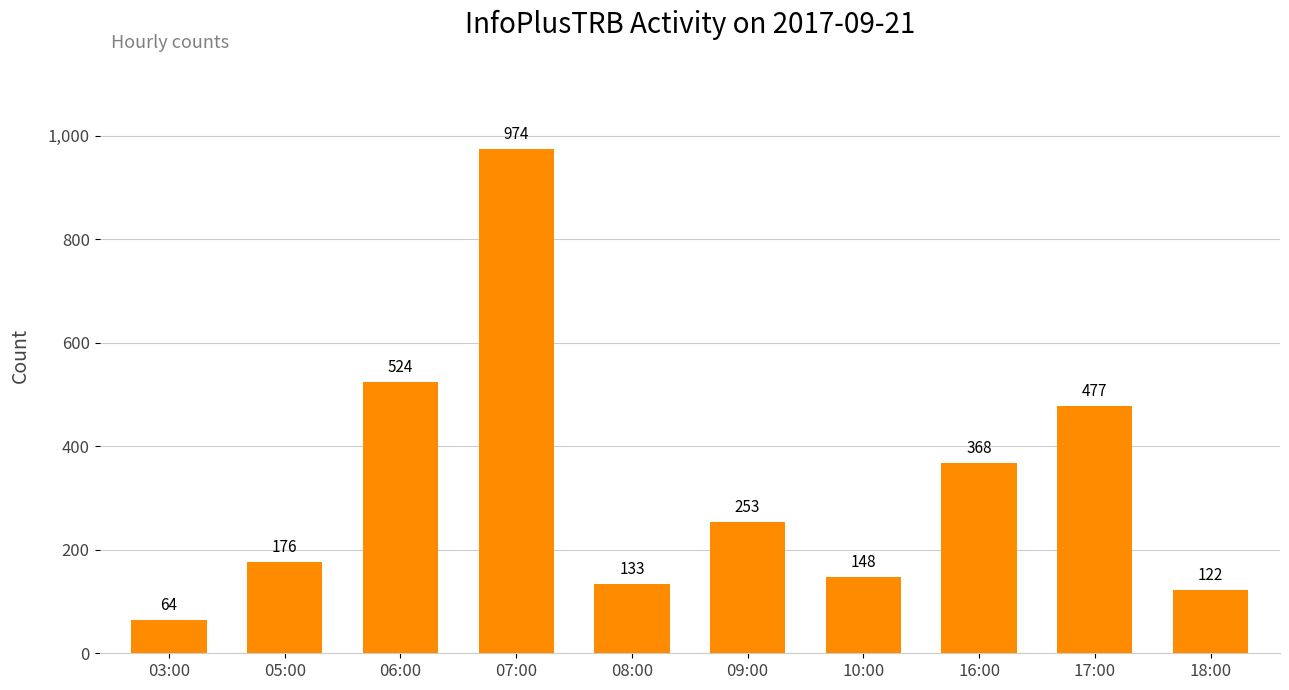

How many bars are there in total?

10